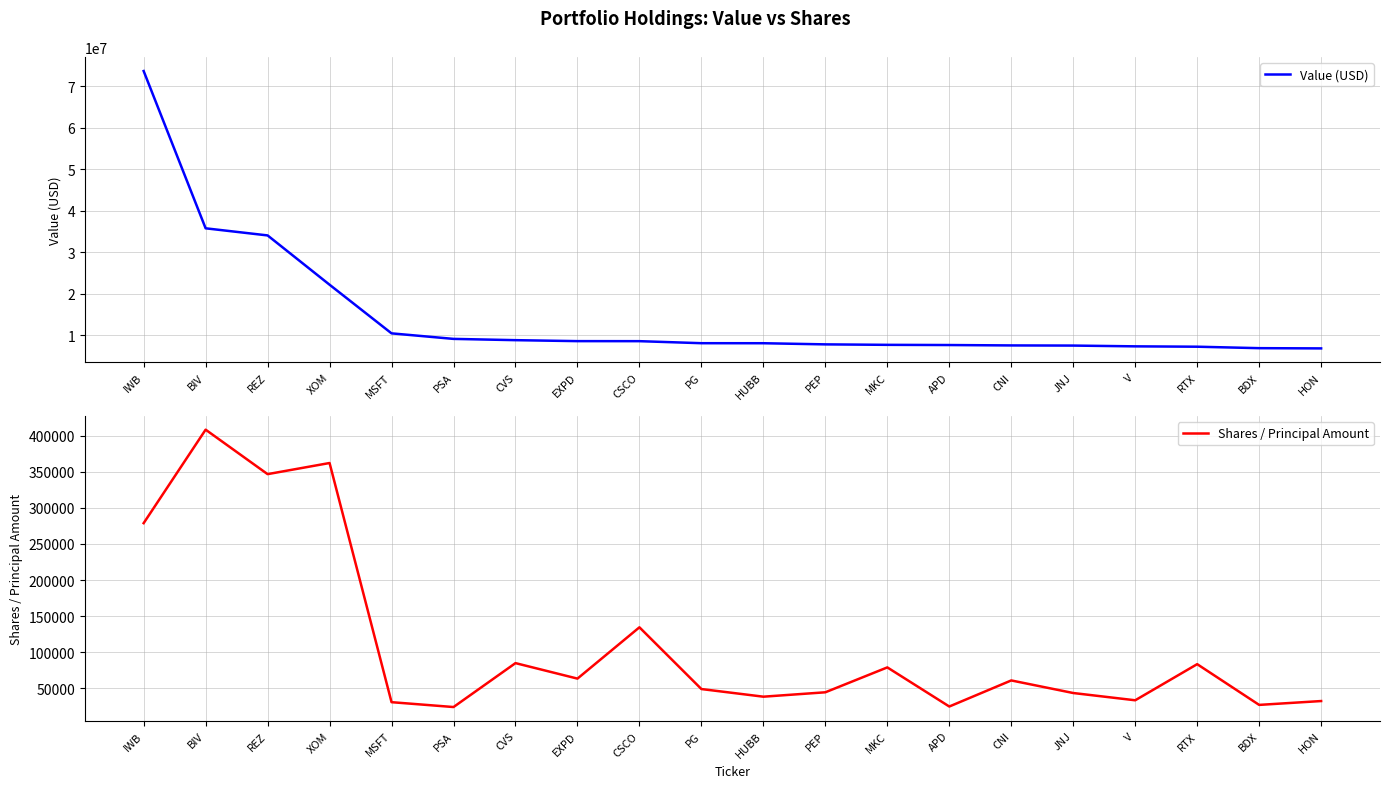

List the series in order of their peak value, highest first.

Value (USD), Shares / Principal Amount